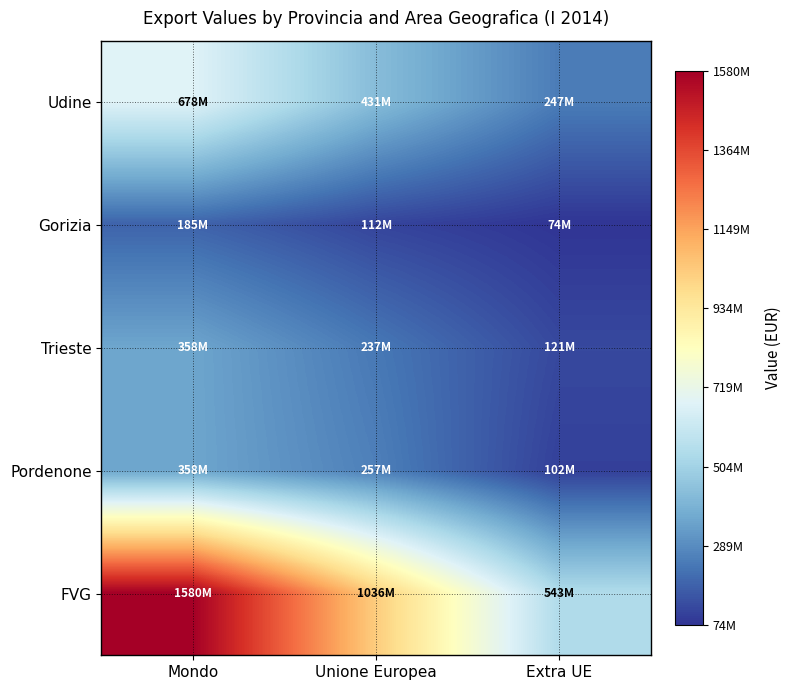

At how many categories does at least one series exceed 302819566?

3